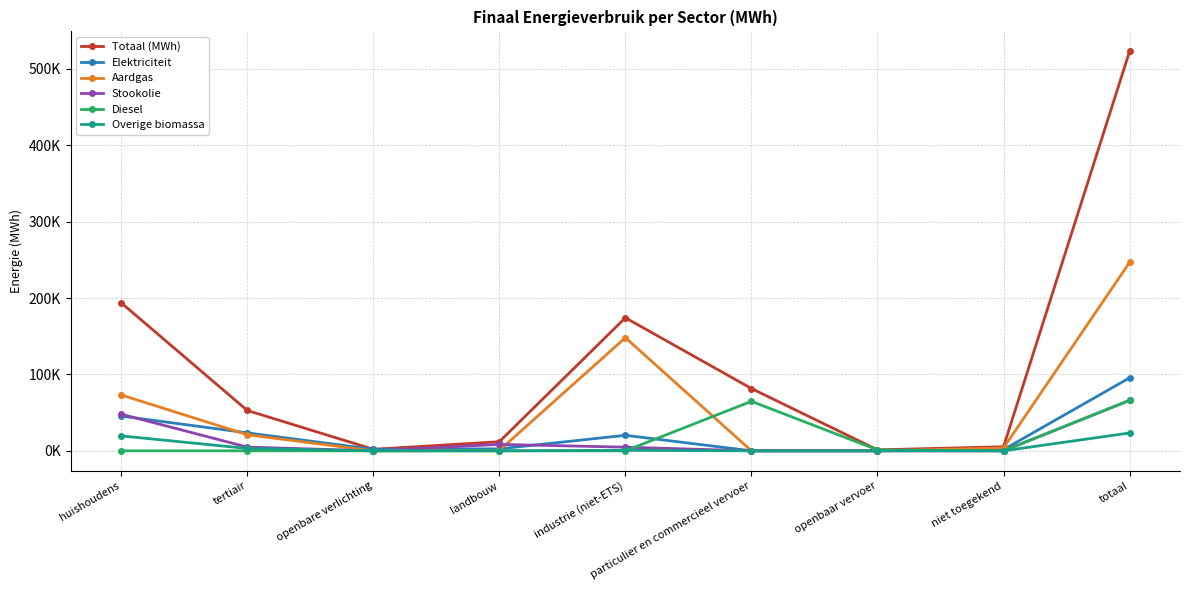

True or false: Diesel has a value of 38265.8 at openbare verlichting.

False